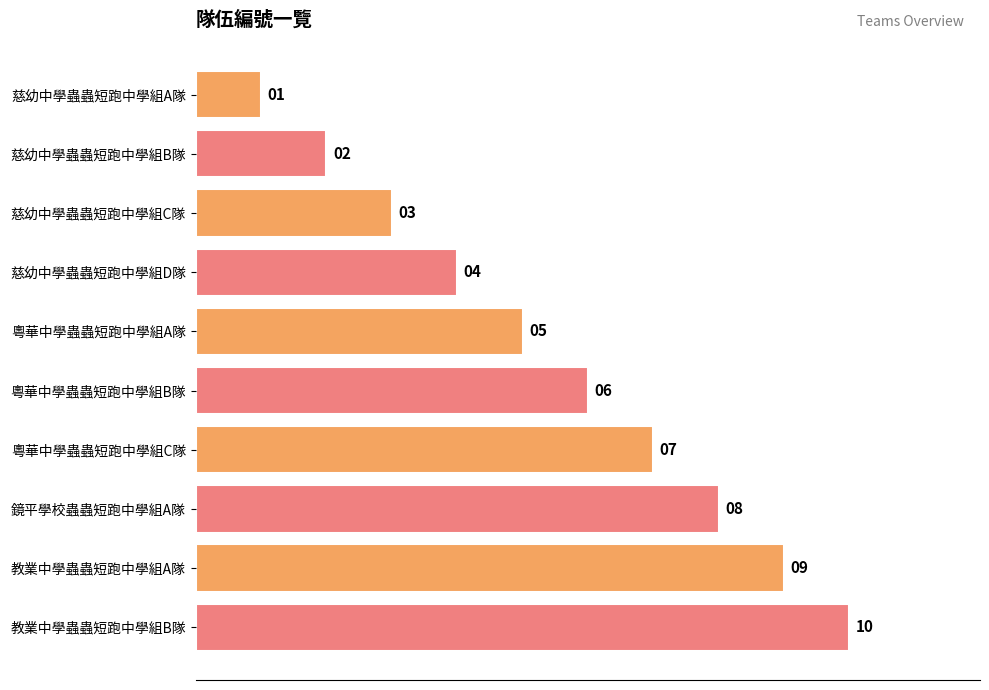

What is the minimum value shown in the chart?

1